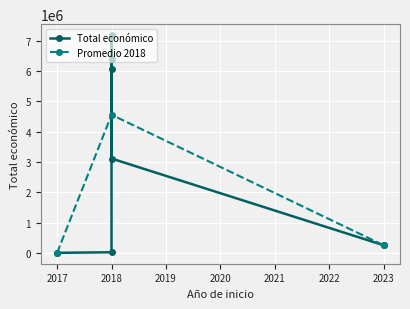

What is the difference between the maximum and minimum values?

7183103